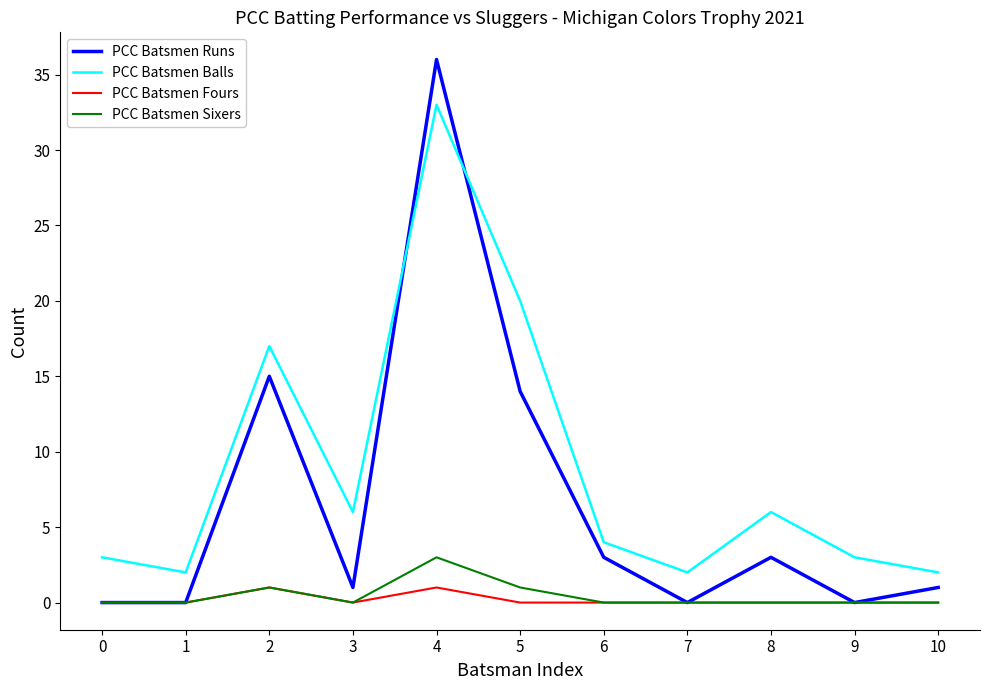

Is this an area chart (filled region under the line)?

No